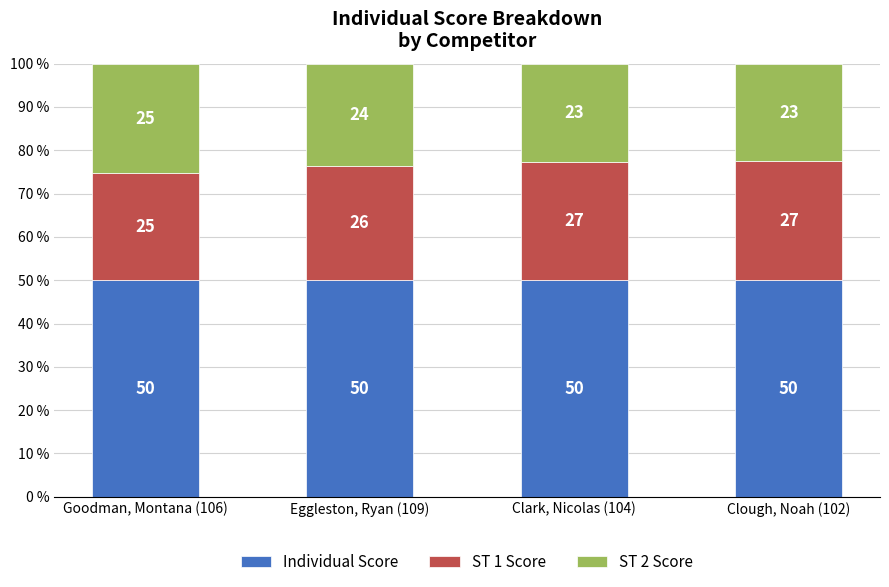

The Individual Score series shows 17.8 at Eggleston, Ryan (109). True or false?

False